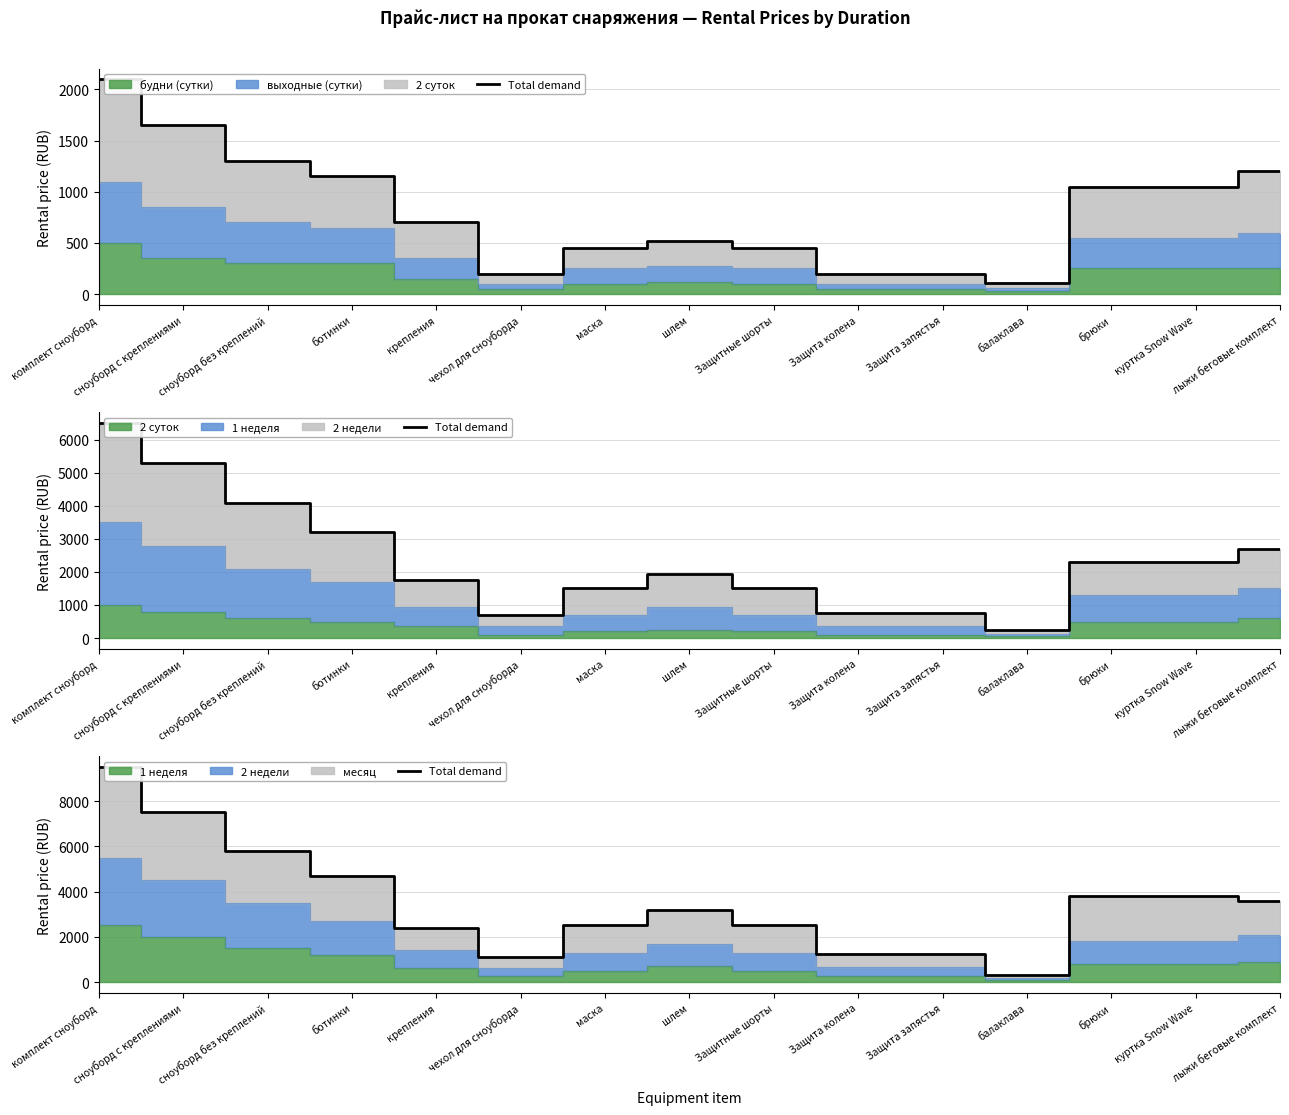

What value does the data have at ботинки, to the nearest 10?

4700